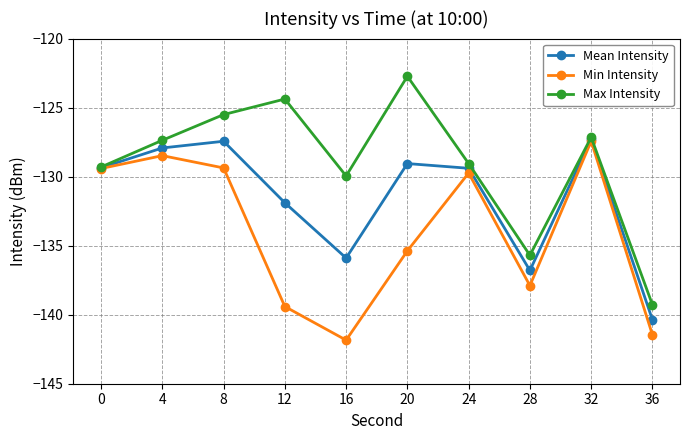

Between 8 and 12, which series saw the biggest shift?

Min Intensity